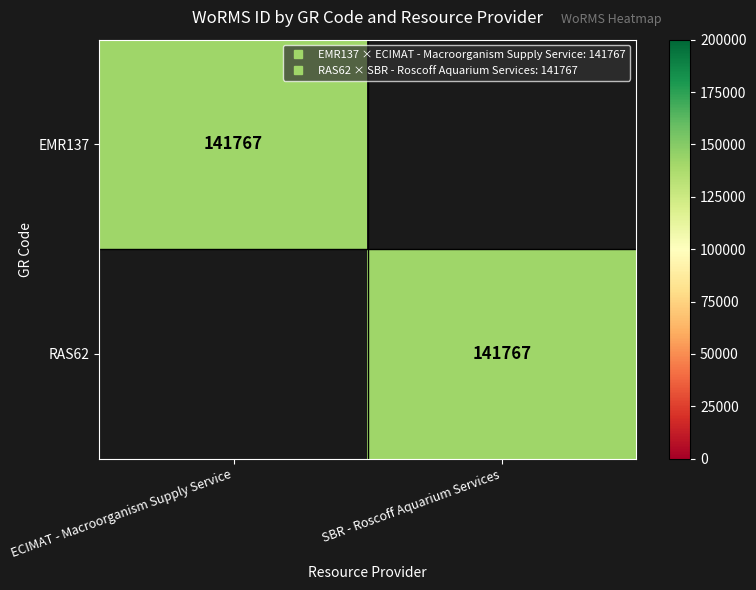

List the series in order of their peak value, highest first.

EMR137, RAS62